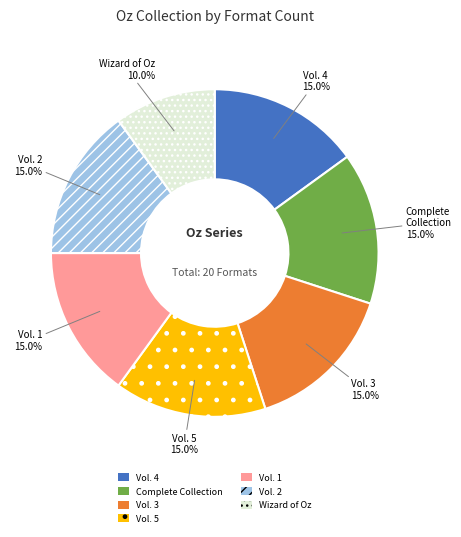

Is there any slice that represents more than half of the pie?

No